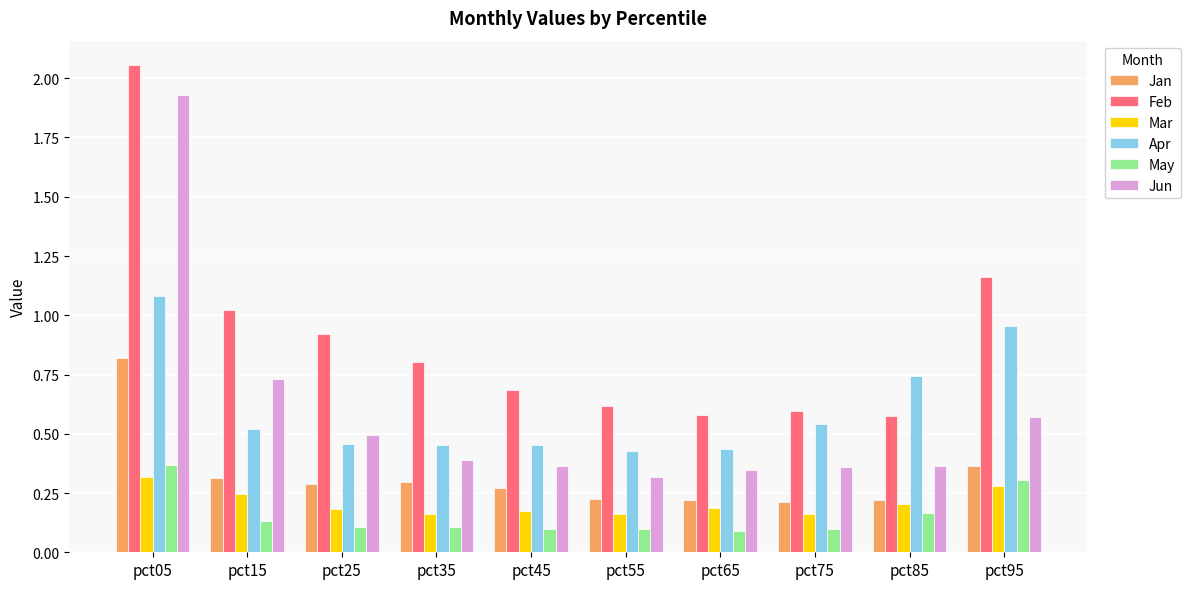

What is the difference between the maximum and minimum values in the Feb series?

1.5